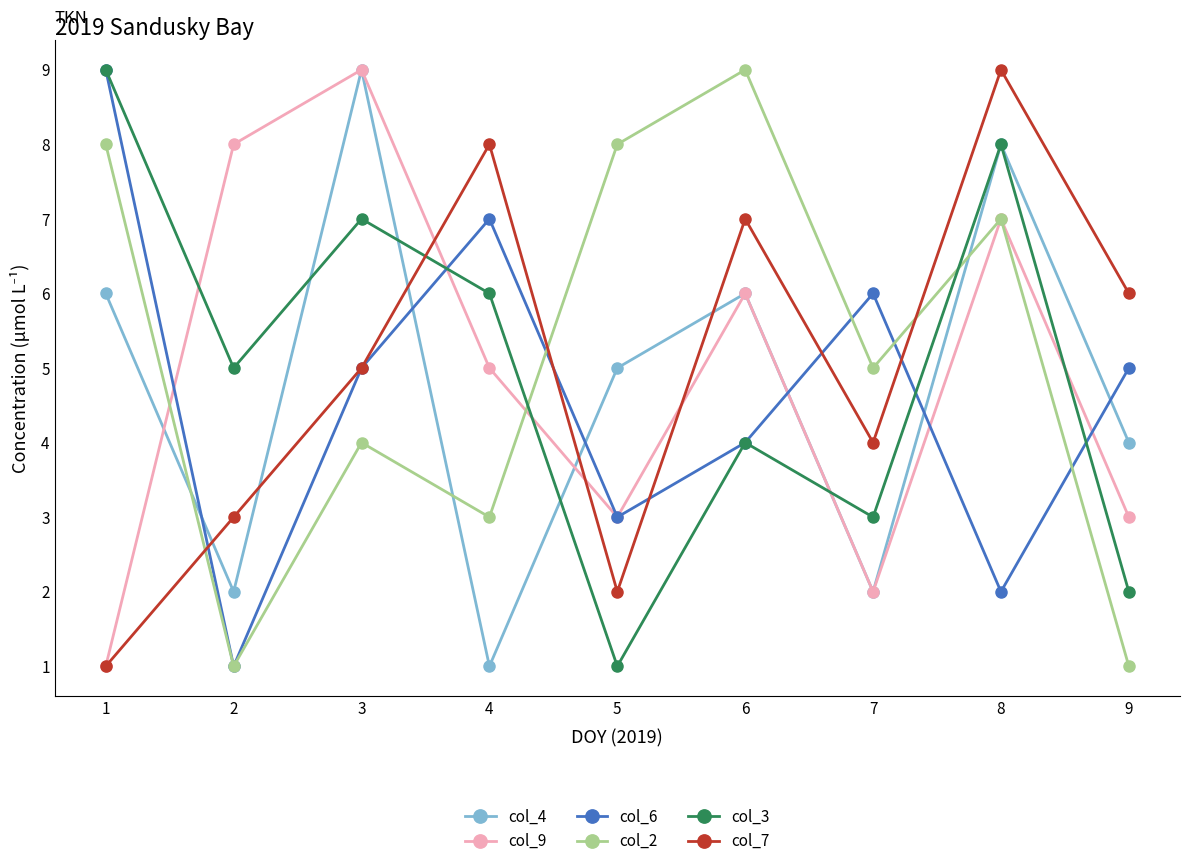

What is the difference between the highest and lowest values at 9?

5